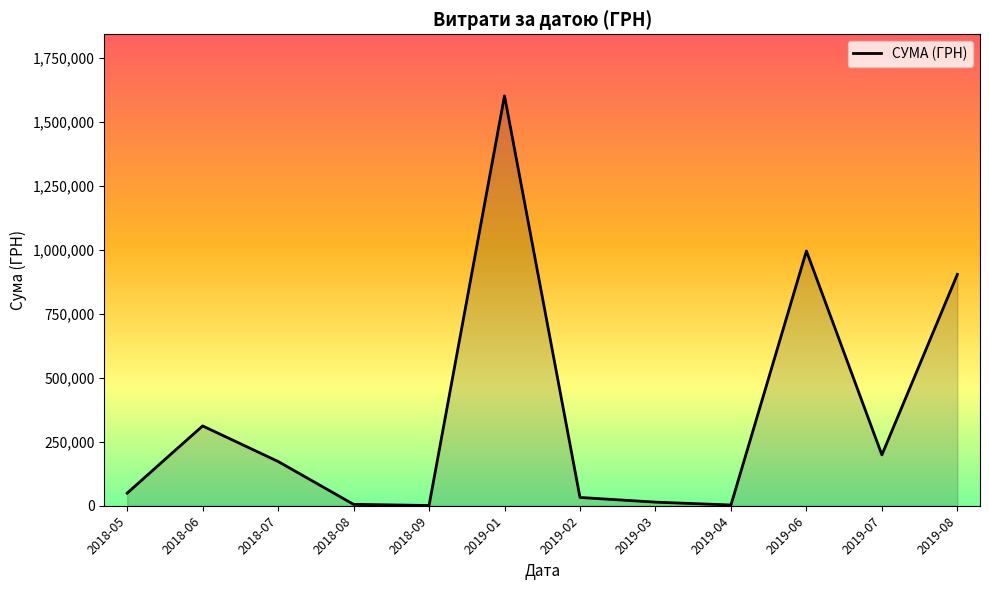

What is the greatest value displayed?

1601643.2